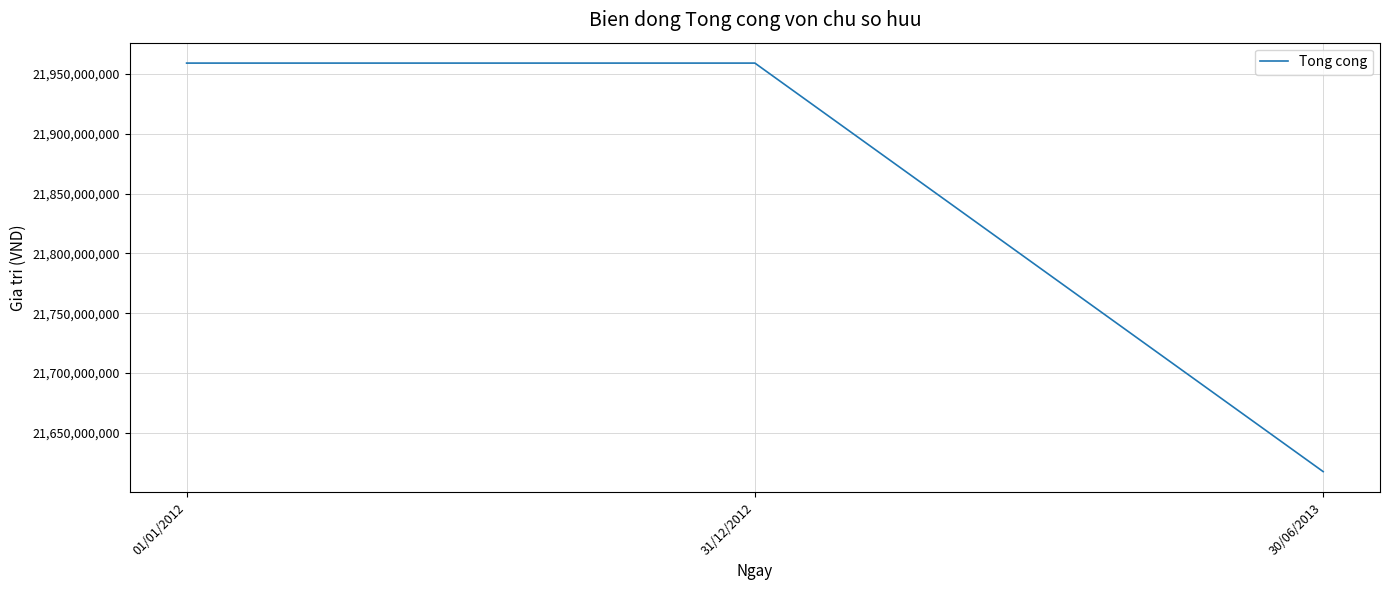

Between 01/01/2012 and 30/06/2013, which is larger?

01/01/2012